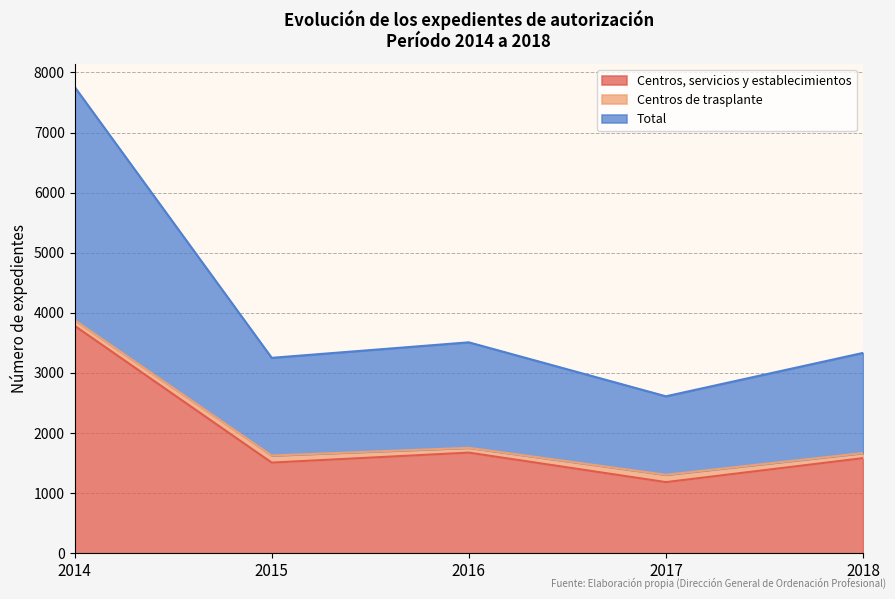

What is the sum of the Centros, servicios y establecimientos values at 2017 and 2016?

2859